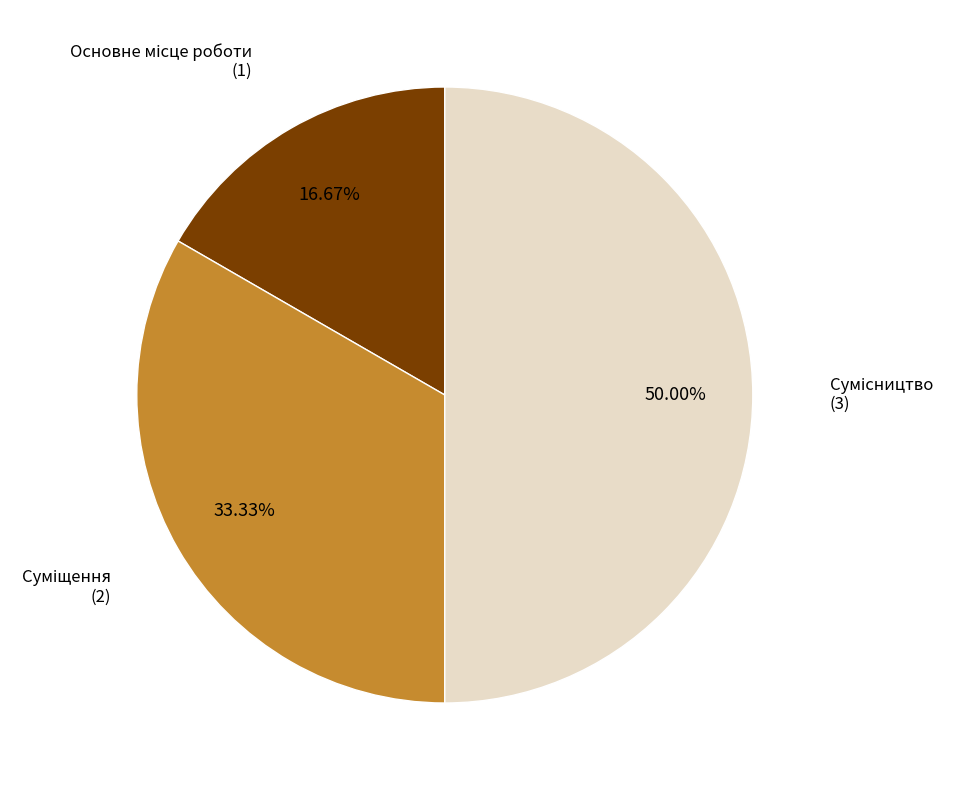

How many segments does this pie chart have?

3